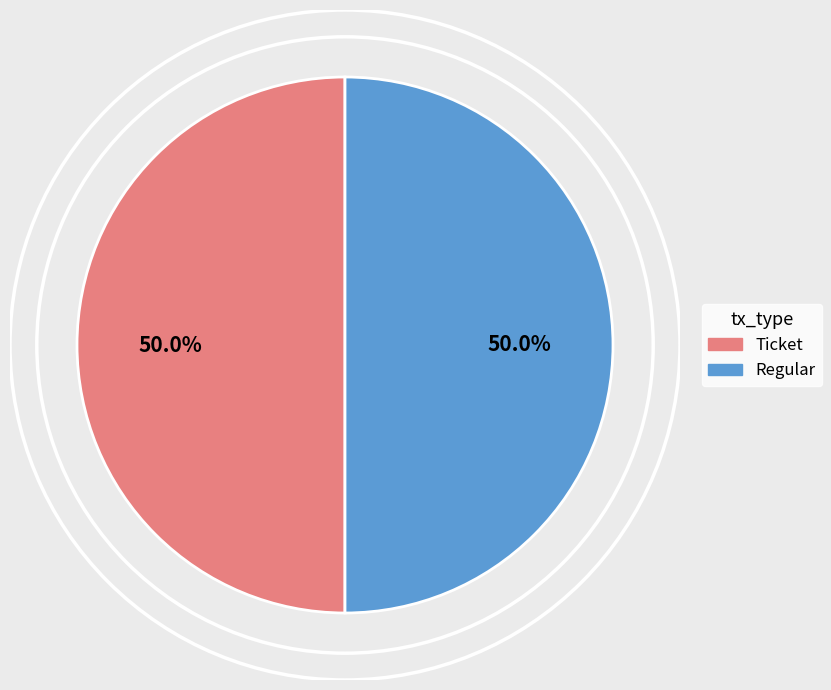

What portion of the pie excludes Regular?

50.0%